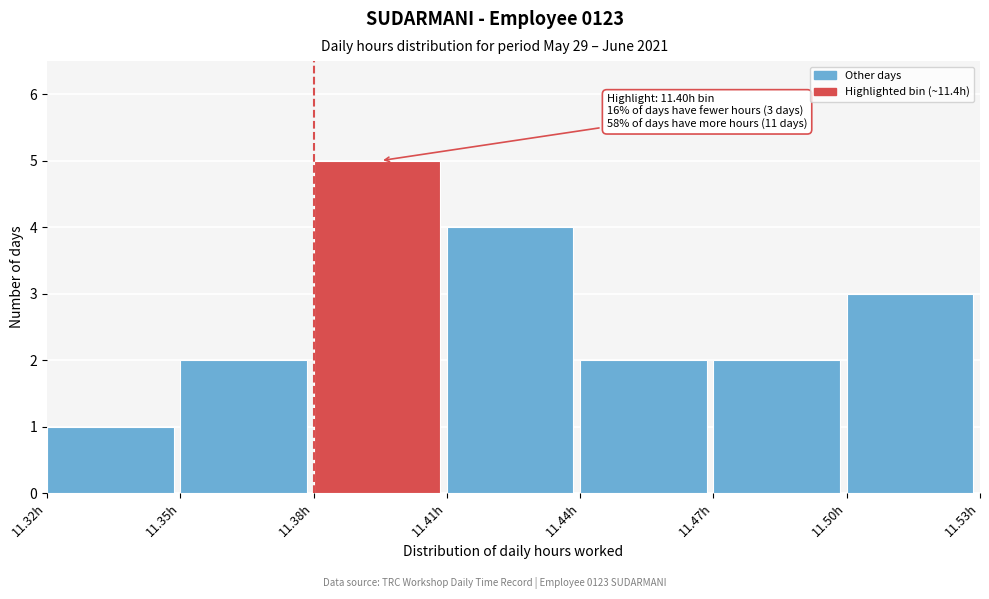

Which range on the x-axis has the tallest bar?

11.38 to 11.41